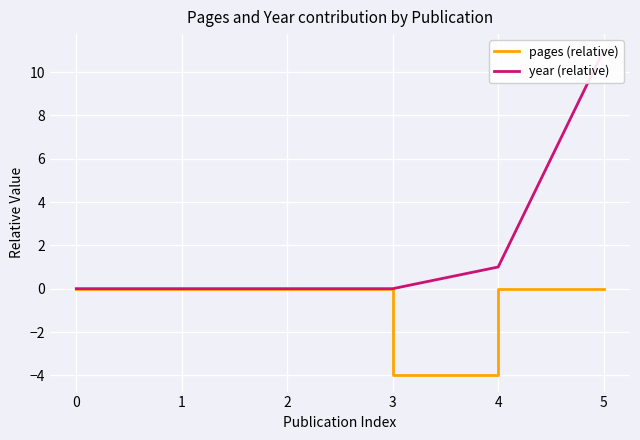

List the series in order of their overall mean, lowest first.

pages (relative), year (relative)